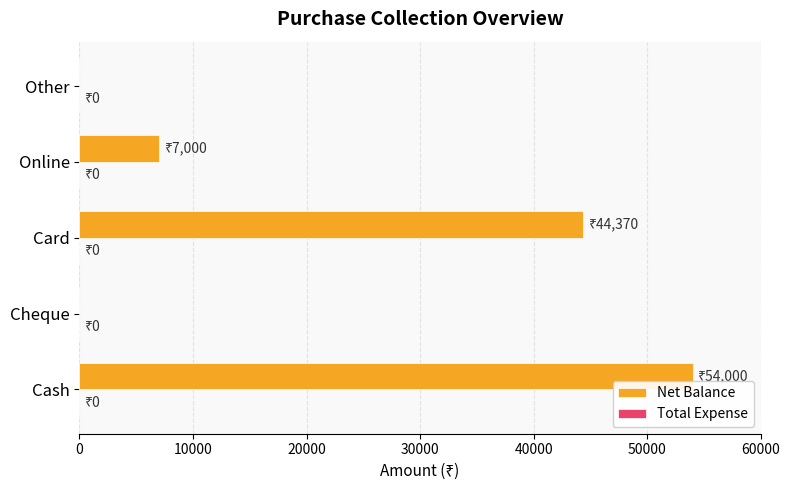

Reading top to bottom, what are all the values shown in this chart?

Other=0	Online=7000	Card=44370	Cheque=0	Cash=54000